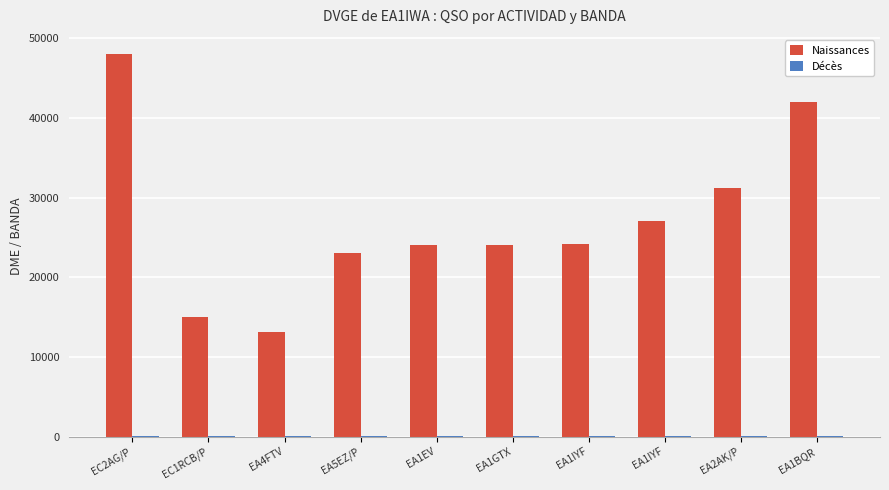

How many series are shown in this chart?

2